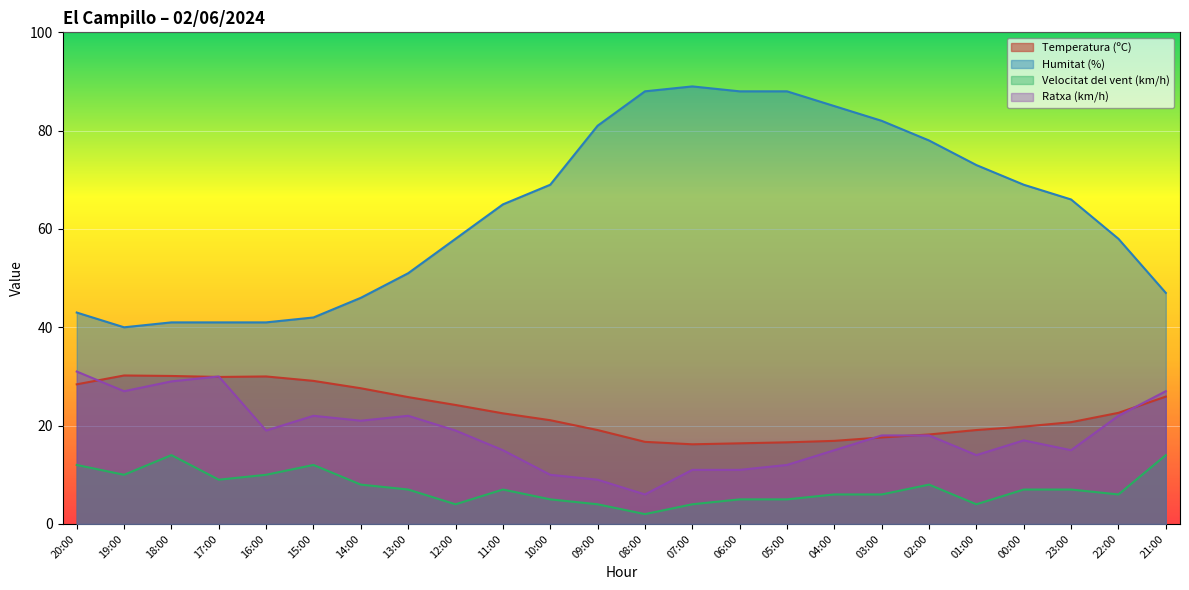

How many lines are shown in the chart?

4